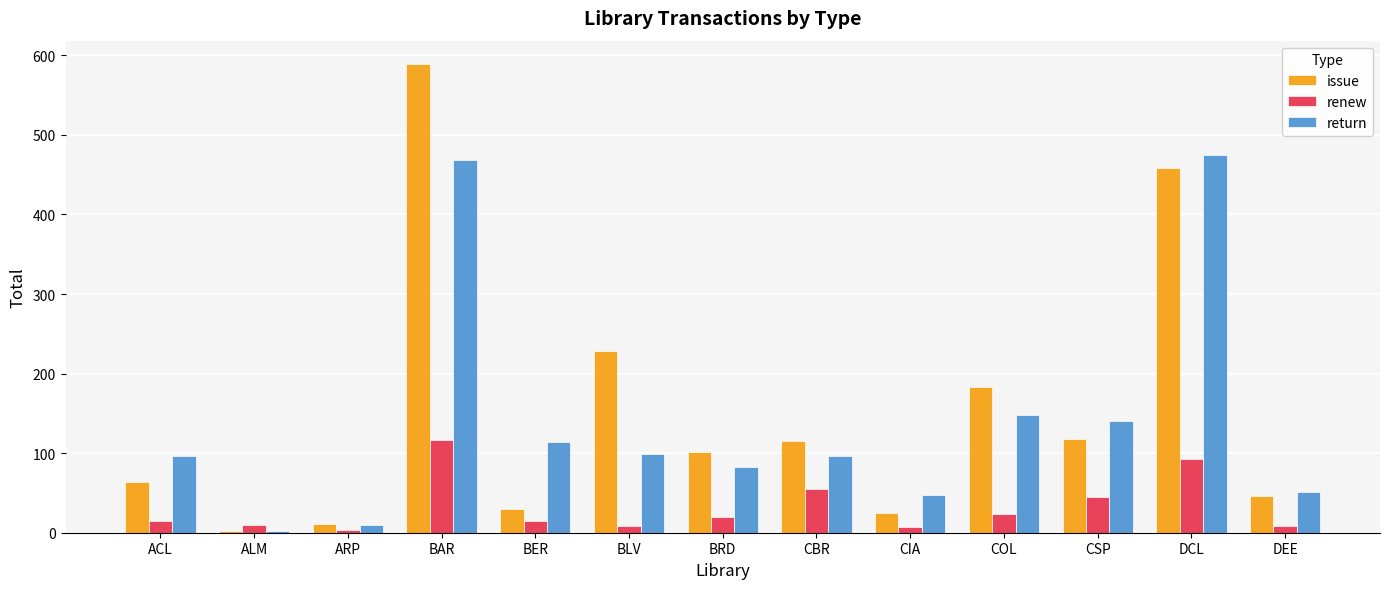

True or false: issue has a value of 11 at ARP.

True